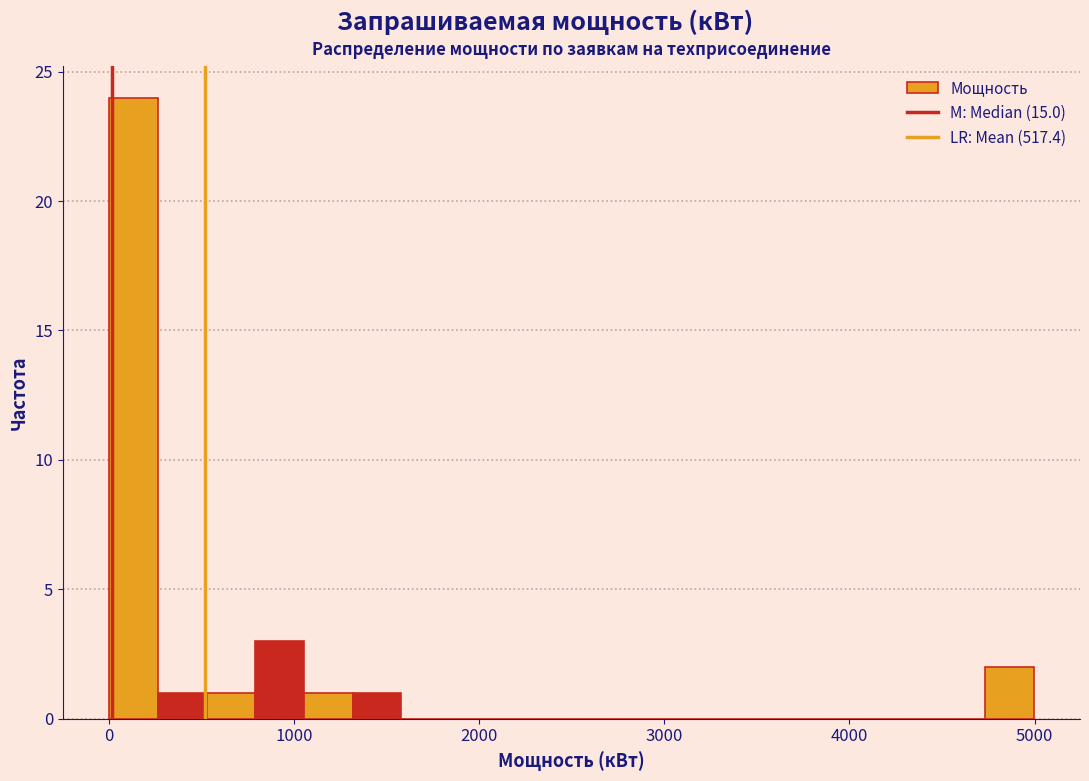

Read against the x-axis, roughly where is the centre of the tallest bar?

100